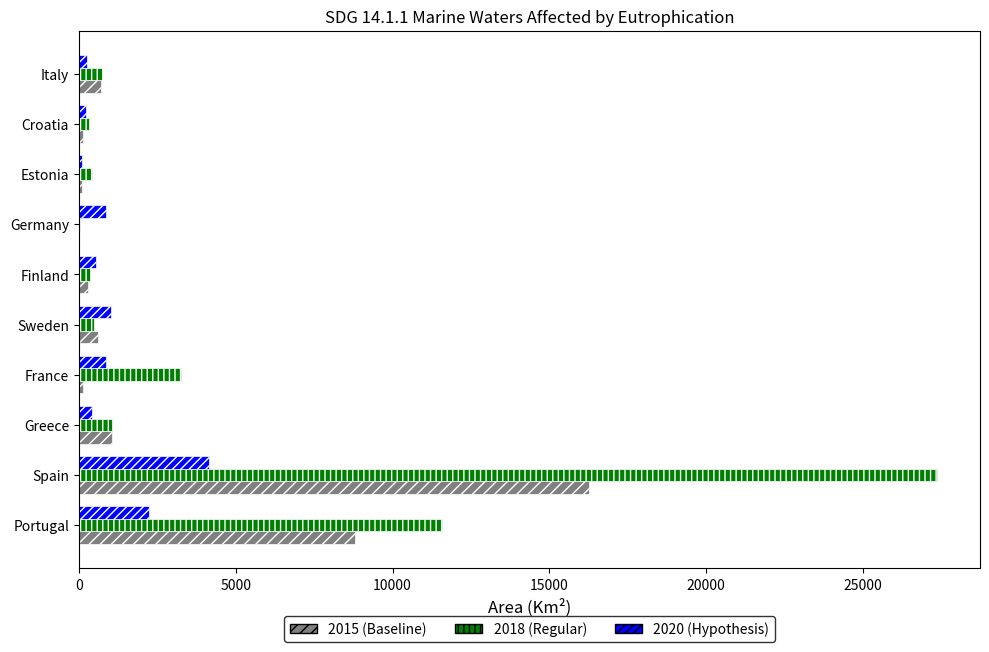

At which category does the chart reach its peak across all series?

Spain